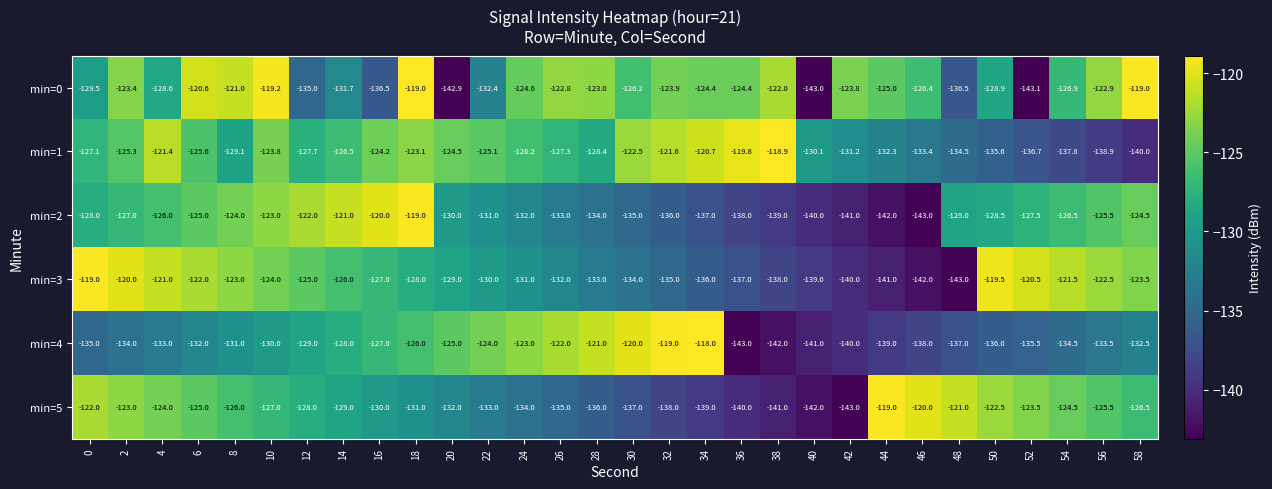

What is the average value of the min=2 series?

-130.2